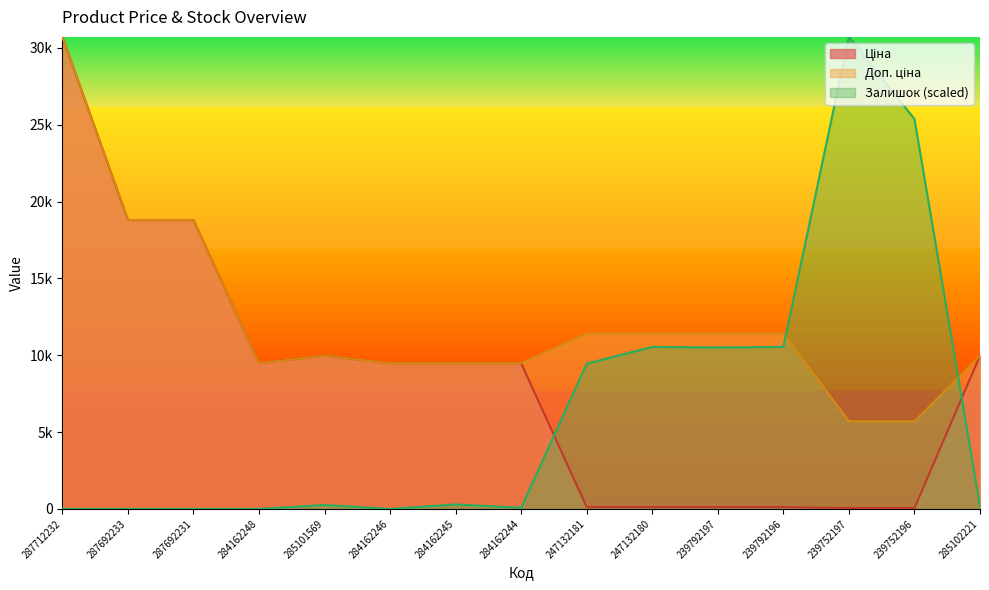

Where is the first local maximum for Залишок?

285101569